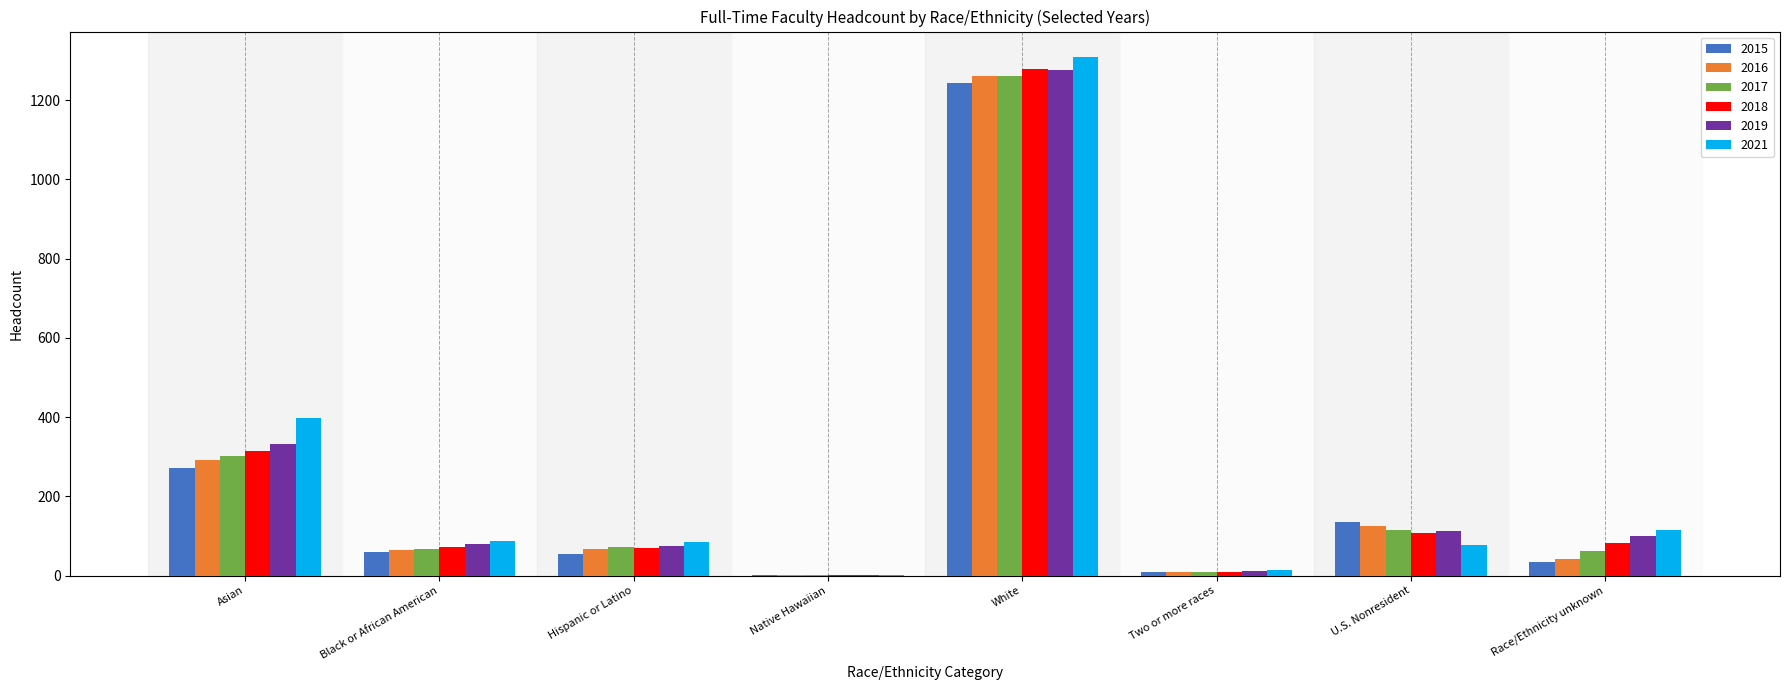

Between Asian and Black or African American, which series saw the biggest shift?

2021